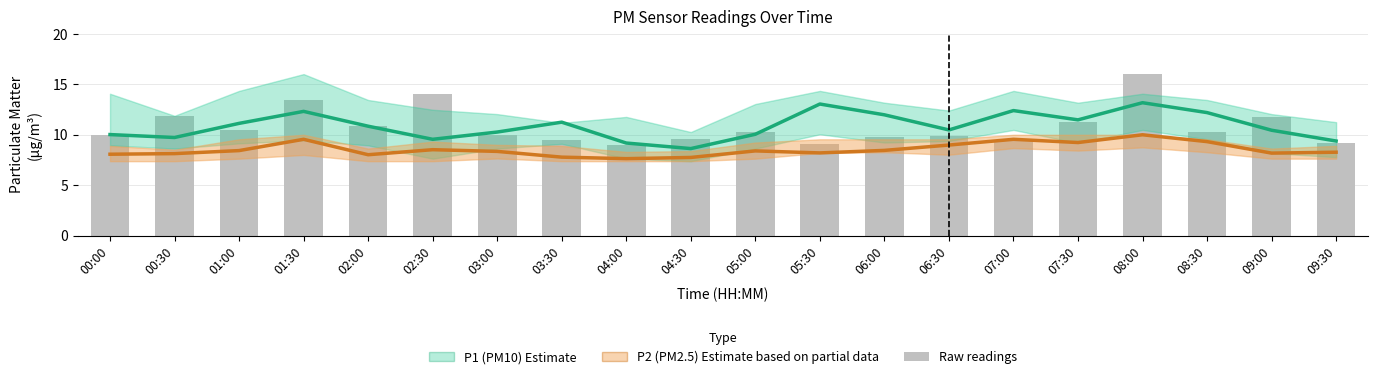

How many groups of bars are there?

20